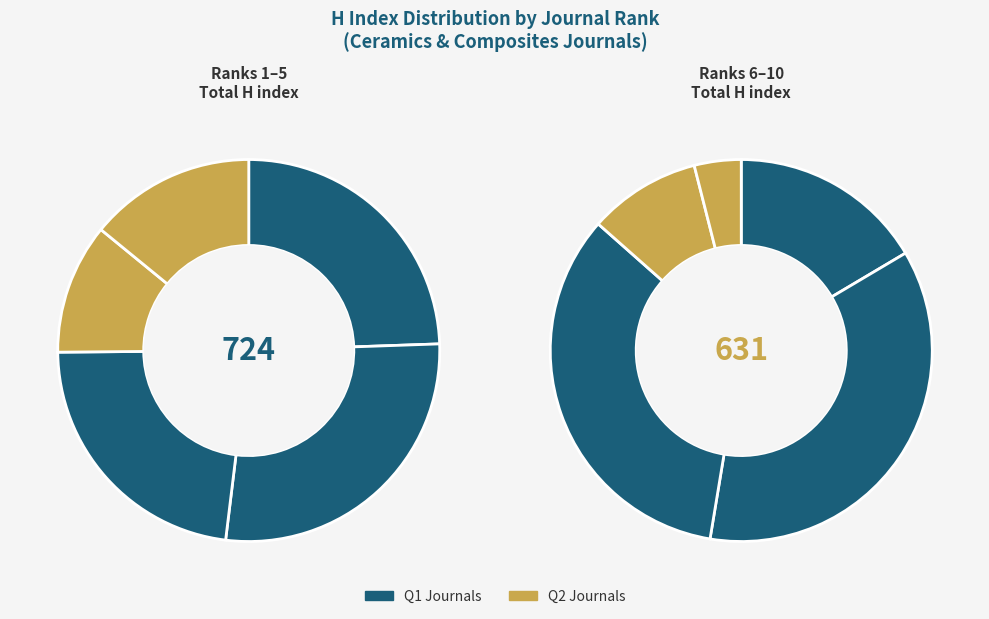

What is the change in value from 1 to 8?

+37